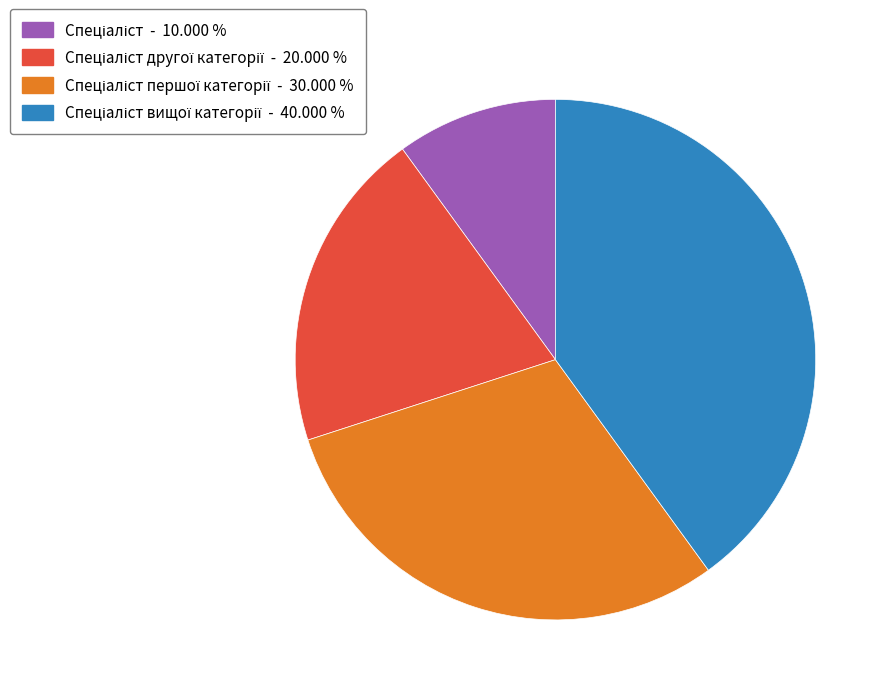

Does any single category account for the majority?

No